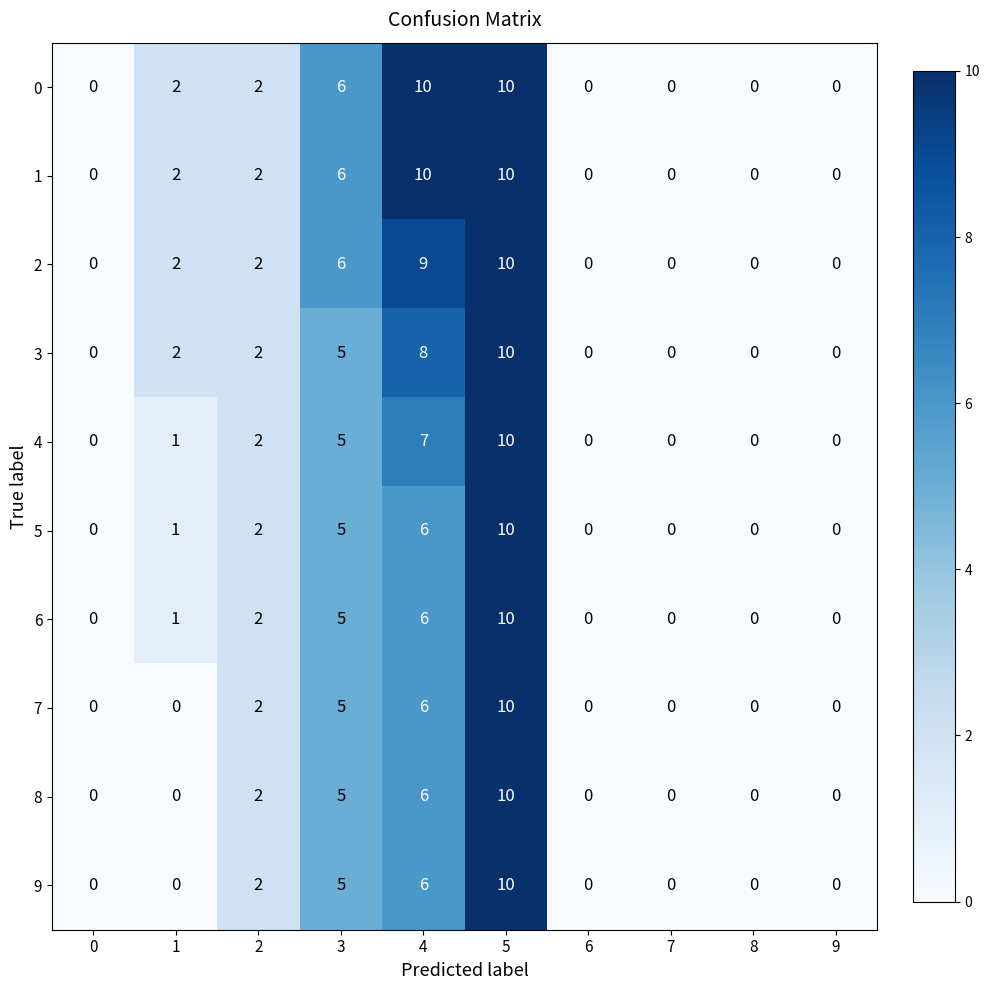

The 9 series shows 0 at 8. True or false?

True